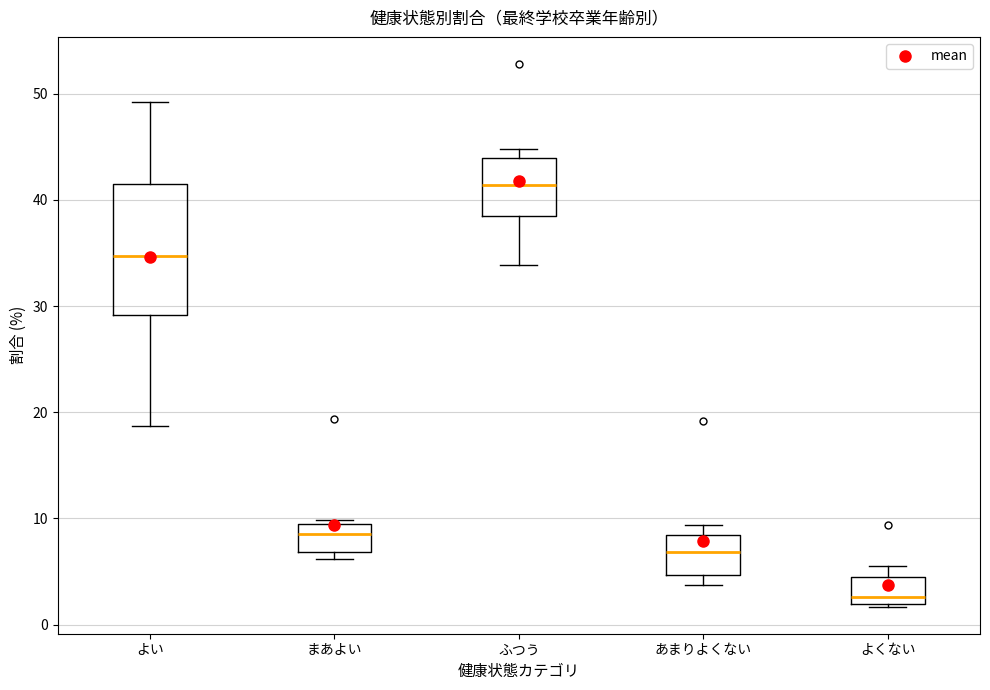

Where does the upper whisker of the box for よい end on the y-axis? The values are not printed on the chart, so give them approximately, as read against the axis.

49